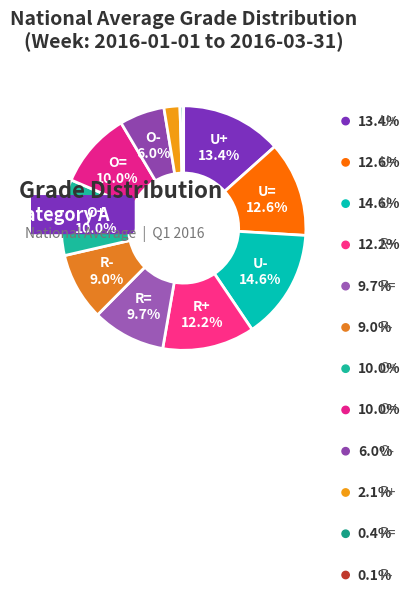

To the nearest percent, what portion does U- represent?

15%